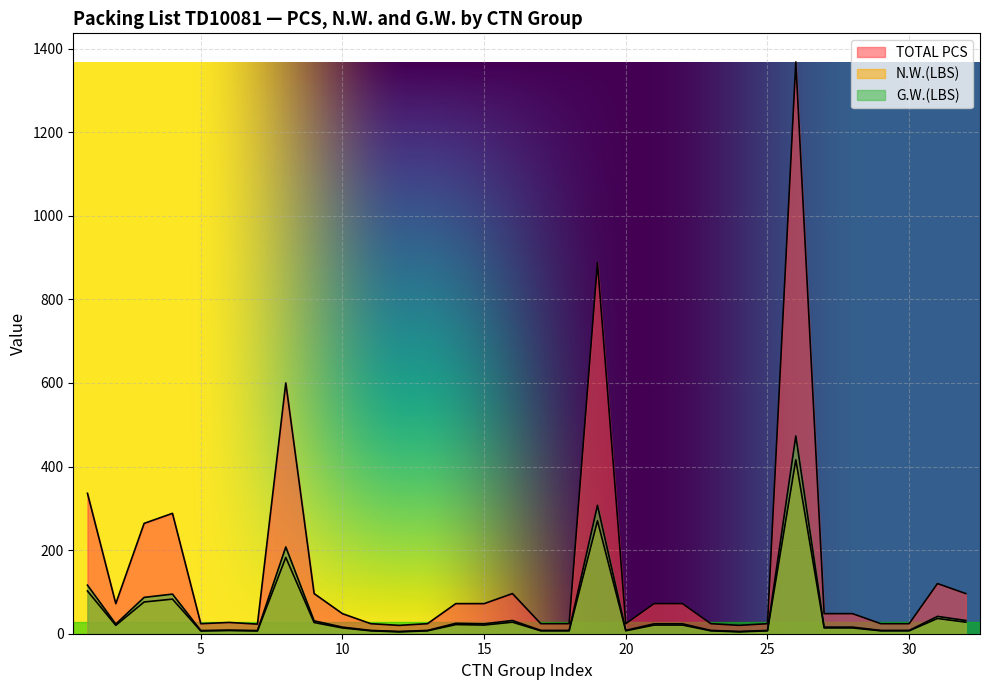

What is the sum of all TOTAL PCS values?

4986.0